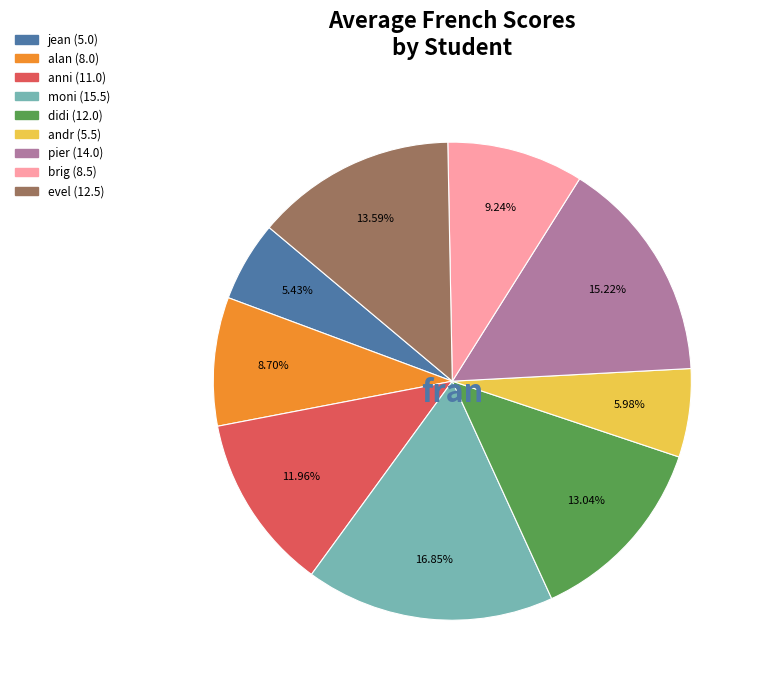

Which category has the biggest portion of the pie?

moni